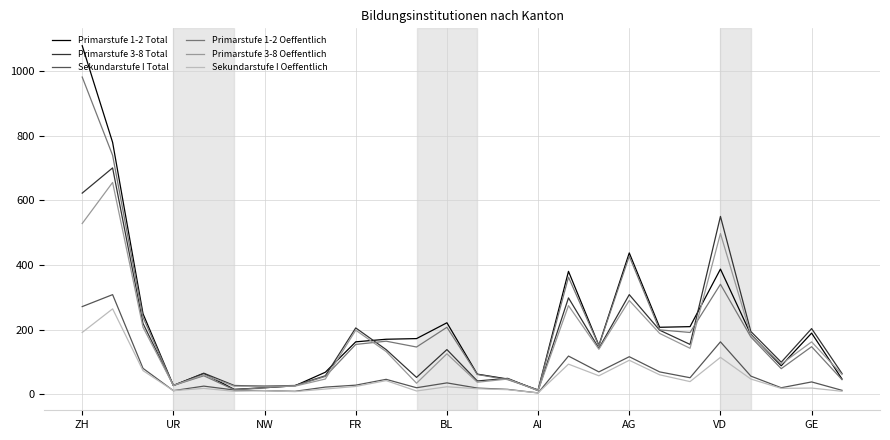

What are all the series names shown in the legend?

Primarstufe 1-2 Total, Primarstufe 3-8 Total, Sekundarstufe I Total, Primarstufe 1-2 Oeffentlich, Primarstufe 3-8 Oeffentlich, Sekundarstufe I Oeffentlich